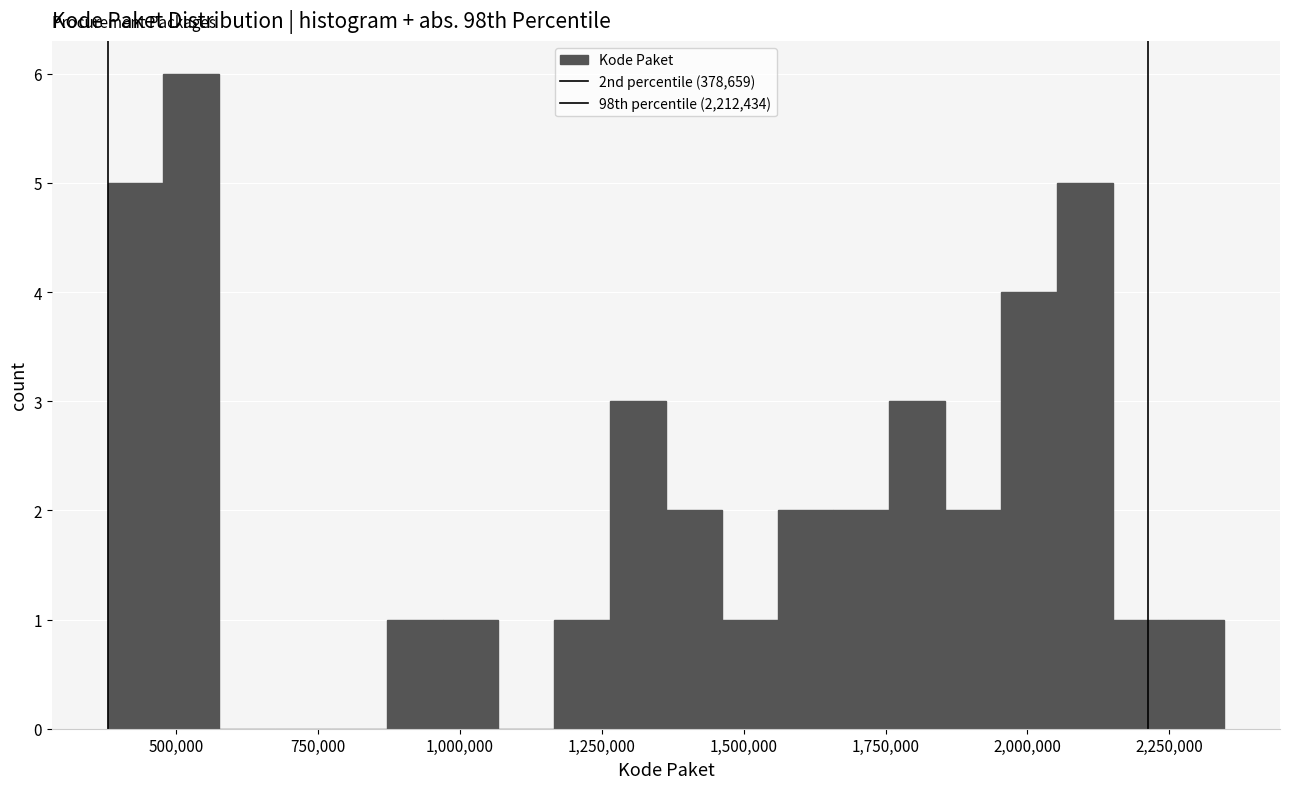

Around what value on the x-axis is the tallest bar? Give the approximate position of its centre, as read against the axis.

550000